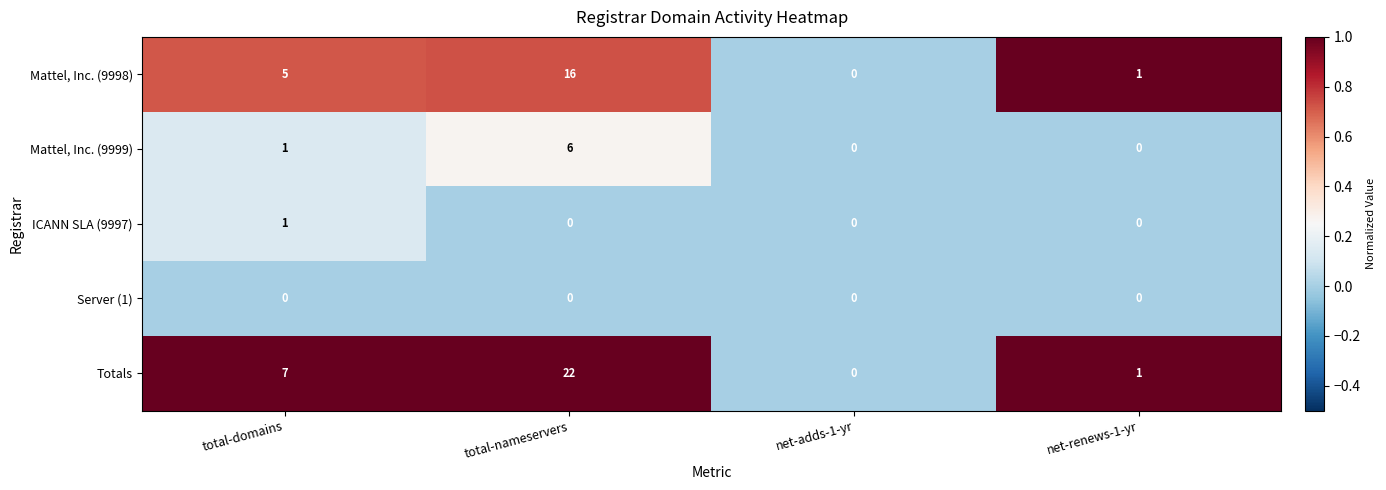

The value of Mattel, Inc. (9998) at total-domains is 5. True or false?

True